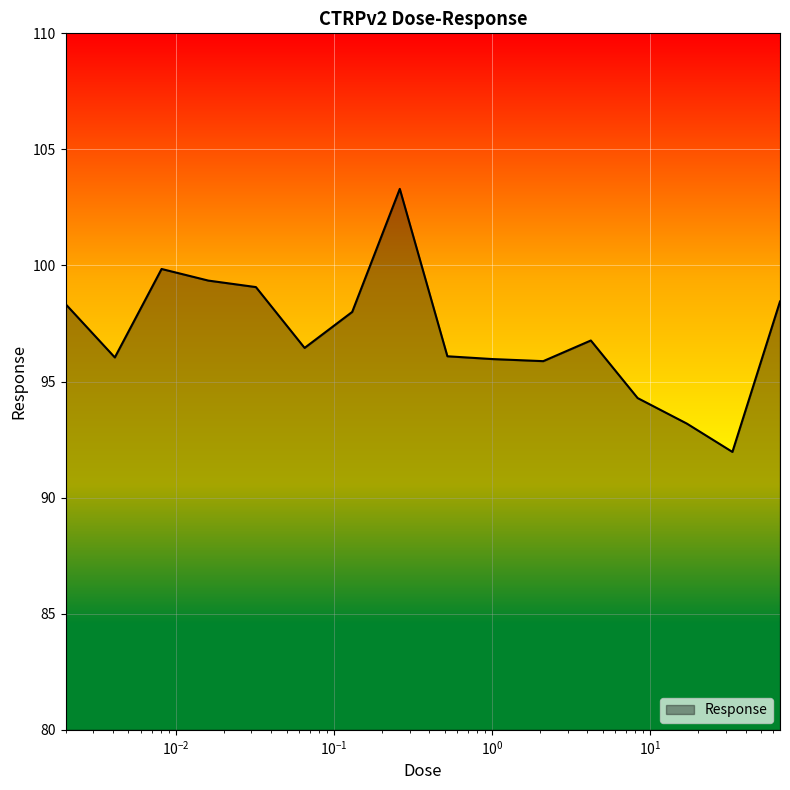

What is the smallest value displayed?

92.0